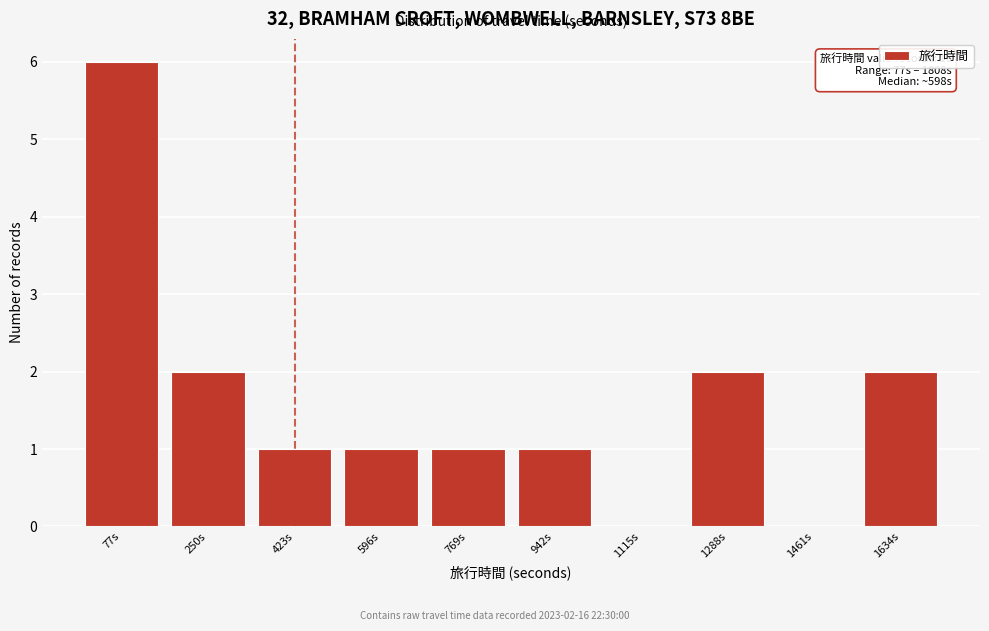

Reading left to right, transcribe all the data shown in this chart.

77s=6	250s=2	423s=1	596s=1	769s=1	942s=1	1115s=0	1288s=2	1461s=0	1634s=2